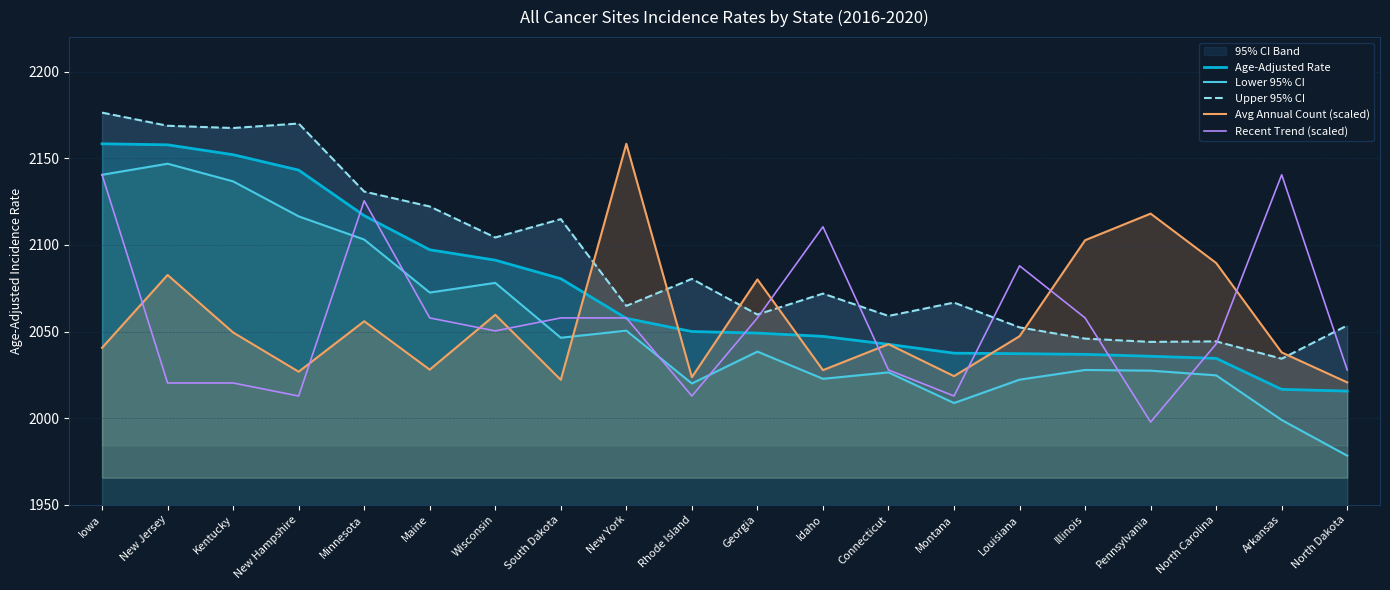

True or false: Avg Annual Count (scaled) has more than 1 interior local peaks.

True